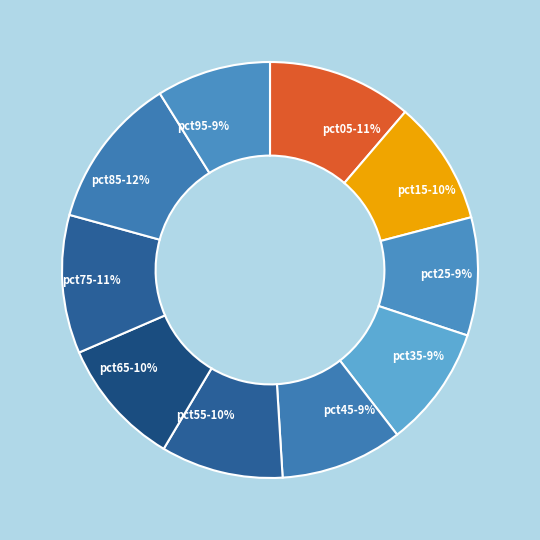

What is the largest slice in the pie chart?

pct85